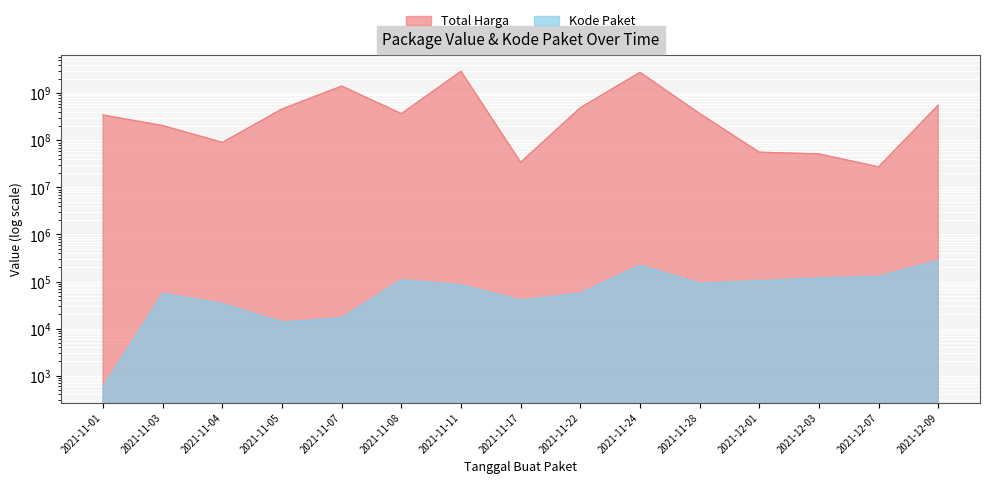

Which category has the highest value across all series?

2021-11-11